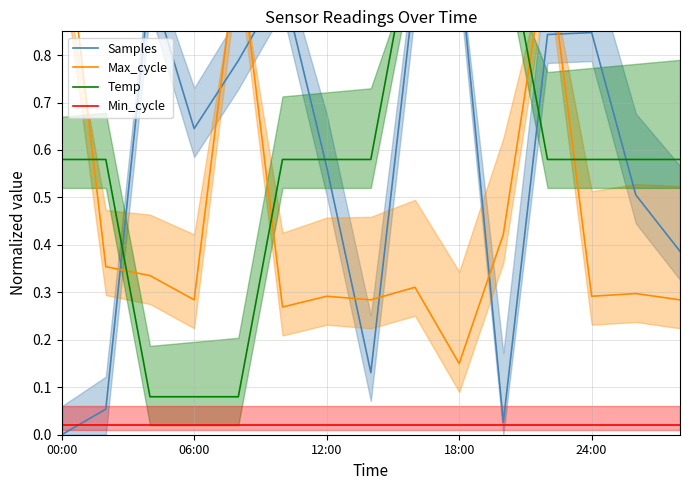

At which category is the sum across all series the highest?

11